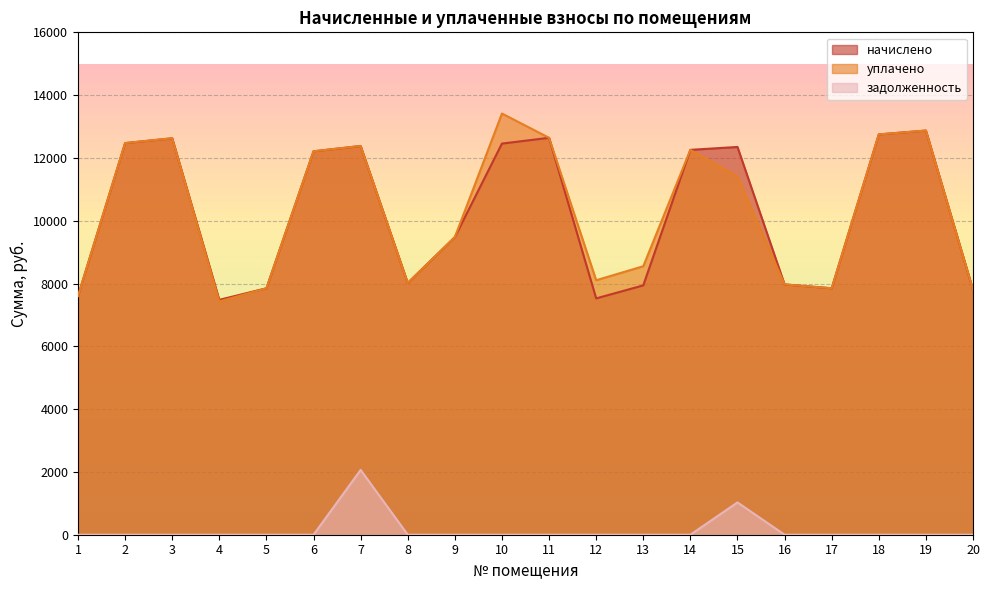

Does the chart display data point markers on the line(s)?

No